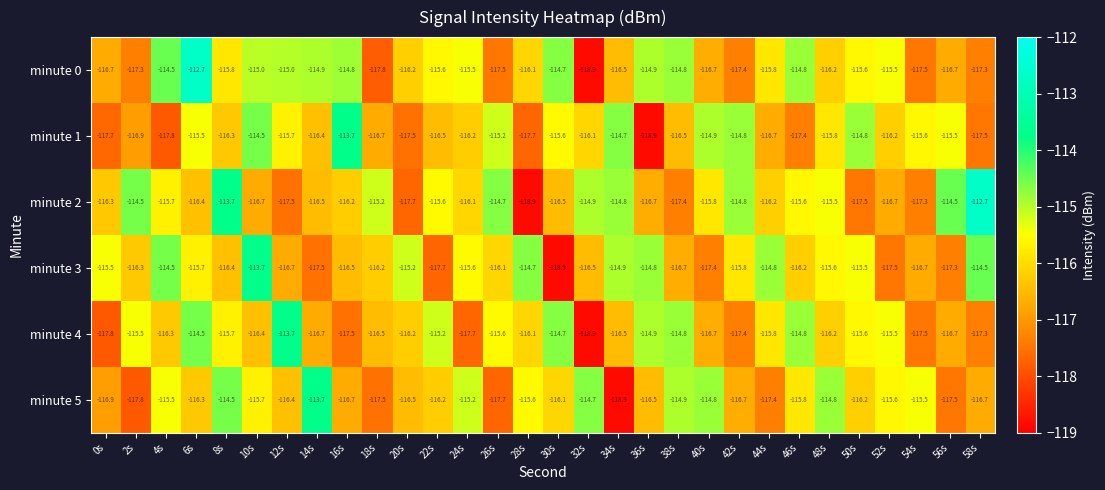

What is the sum of the minute 5 values at 16s and 18s?

-234.2